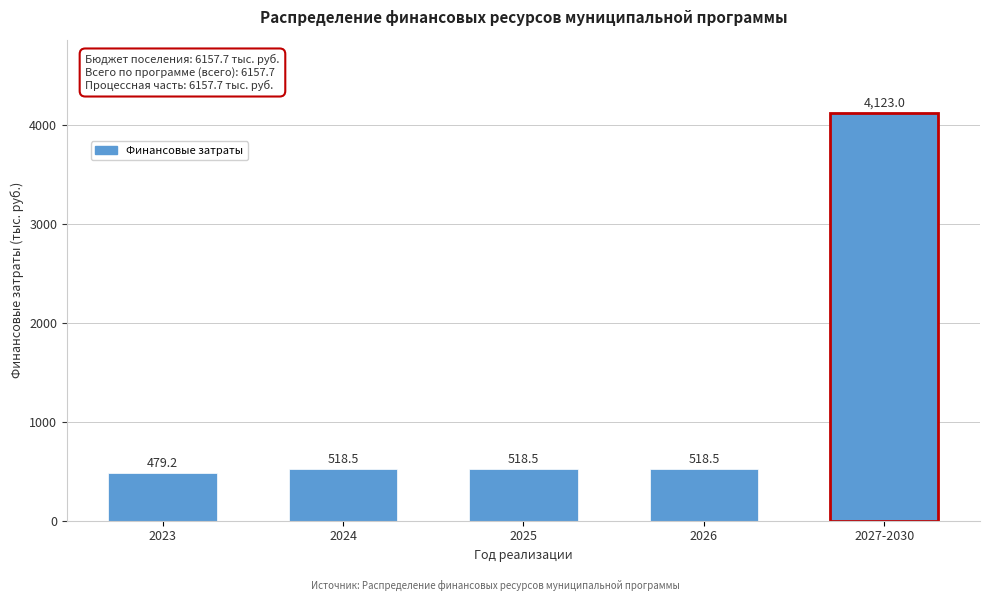

Reading left to right, what are all the values shown in this chart?

2023=479.2	2024=518.5	2025=518.5	2026=518.5	2027-2030=4123.0